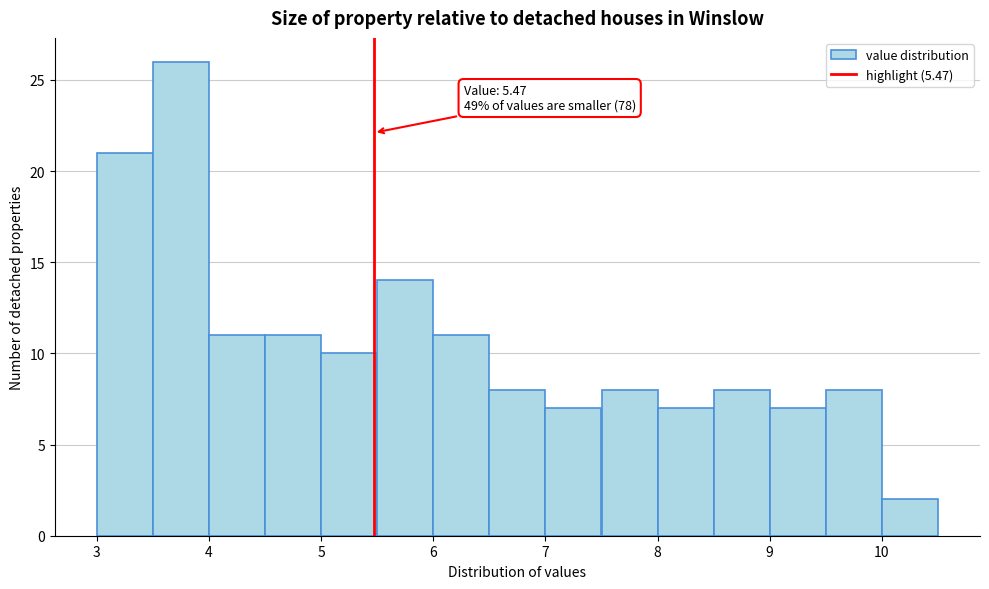

Over which range of the x-axis is the bar tallest?

3.5 to 4.0